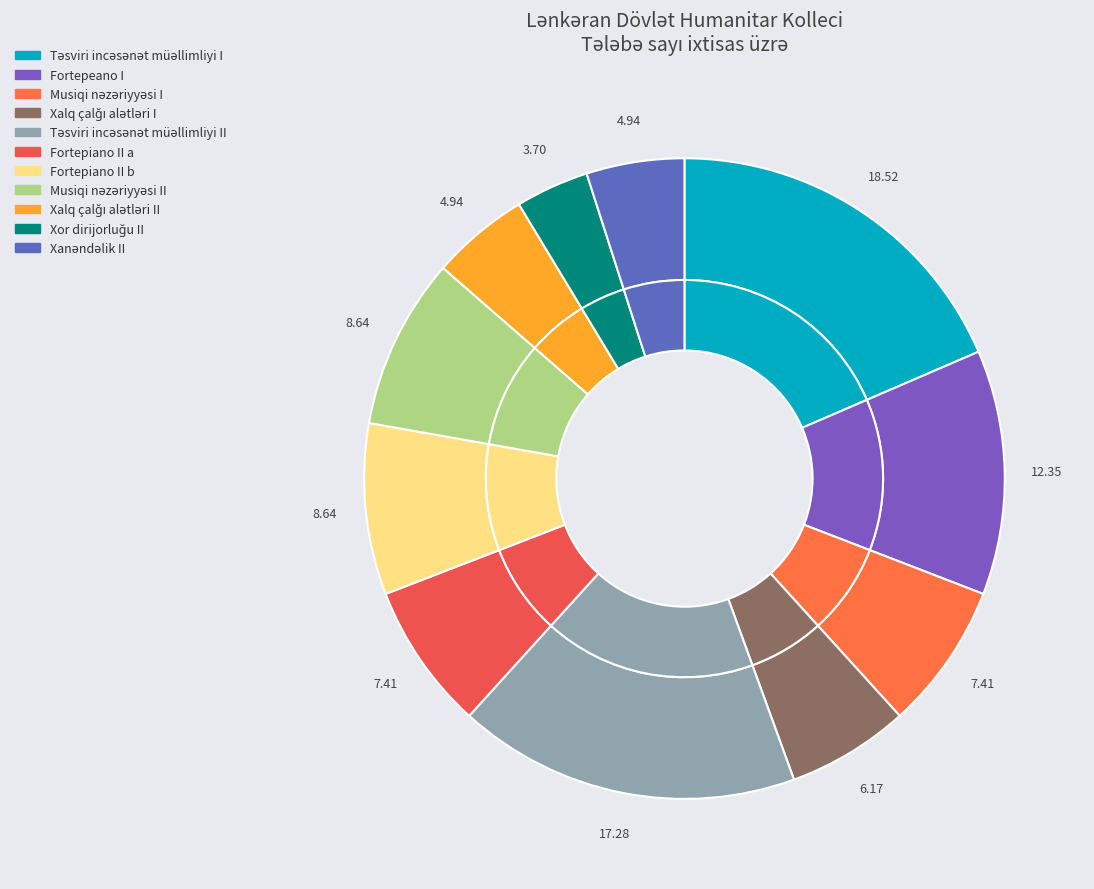

Is there a majority slice in this chart?

No